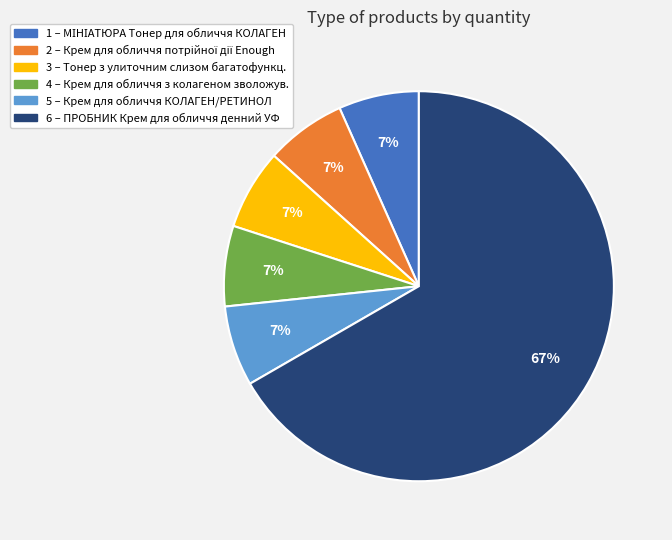

Does 3 – Тонер з улиточним слизом багатофункц. represent more than half of the total?

No